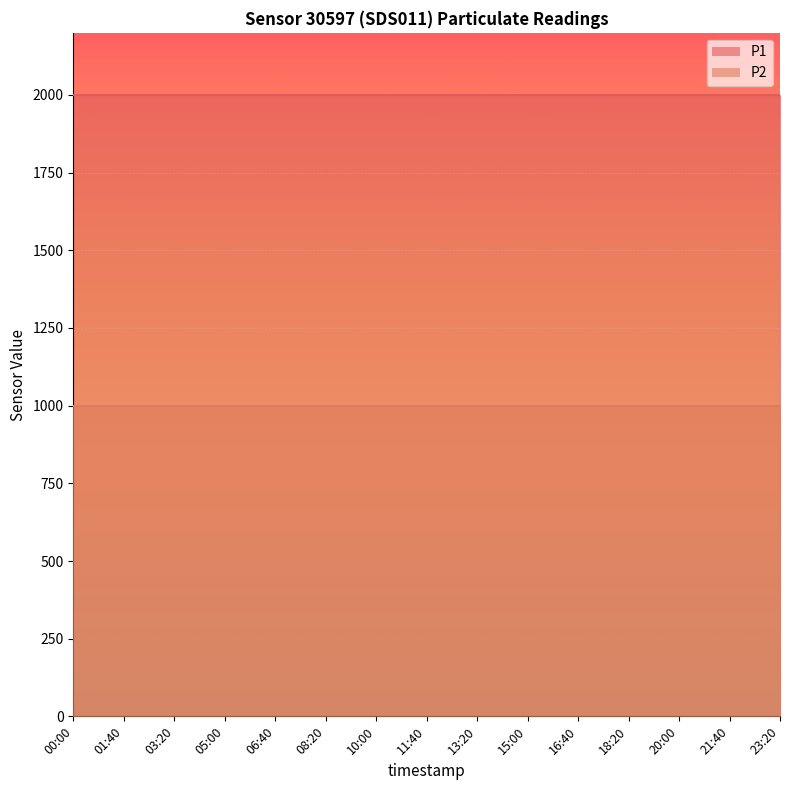

Is the value of P2 at 11:40 greater than the value of P1 at 03:20?

No